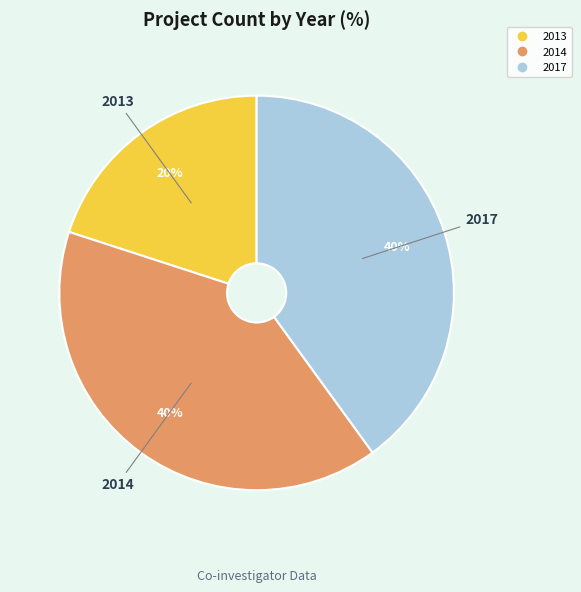

Is 2017 the majority of the pie?

No